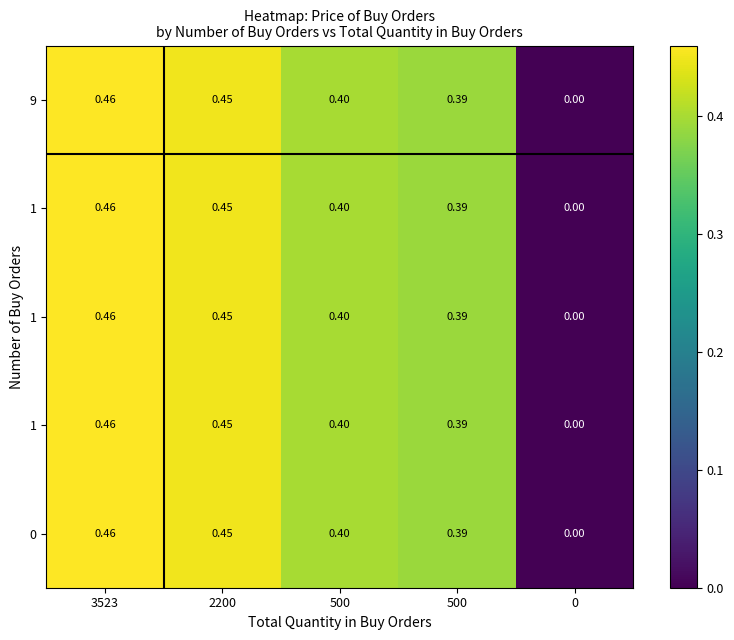

Count the number of categories in the chart.

5